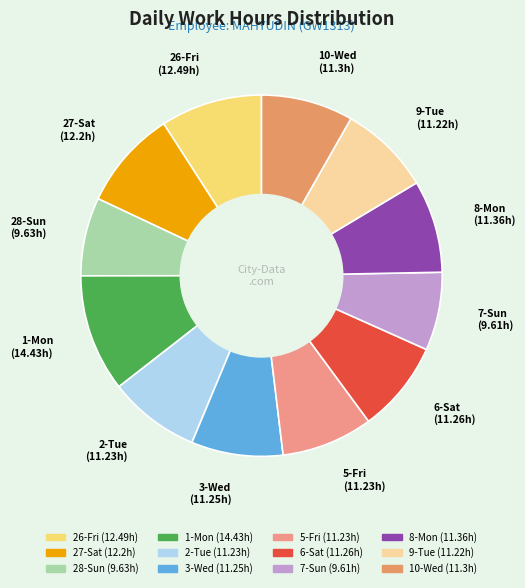

What is the largest slice in the pie chart?

1-Mon